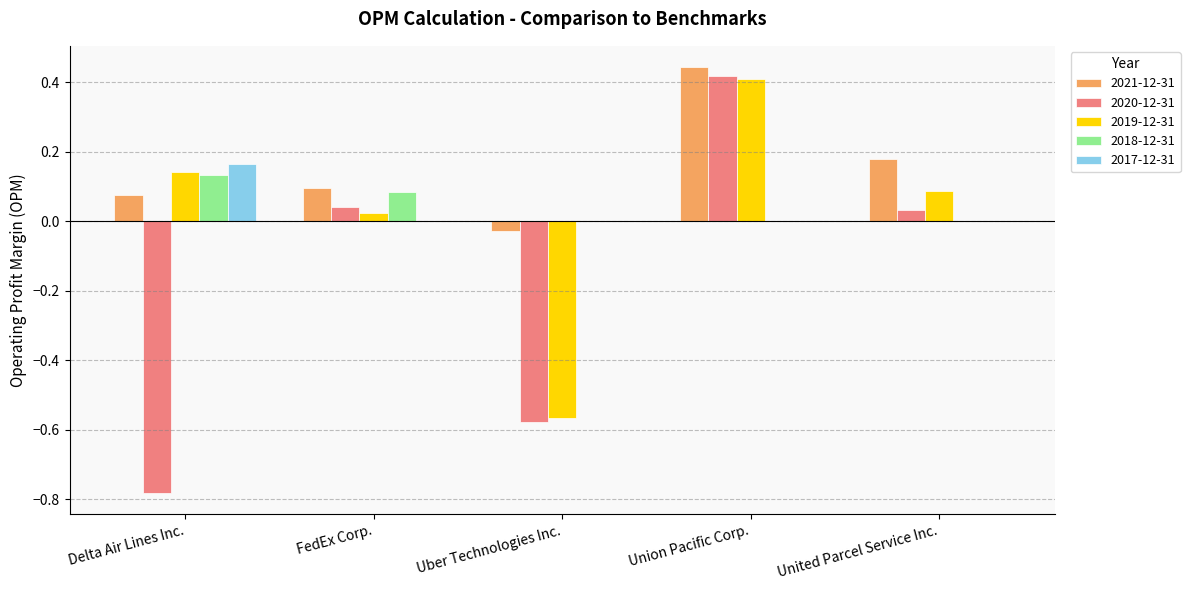

What is the sum of all 2021-12-31 values?

0.8